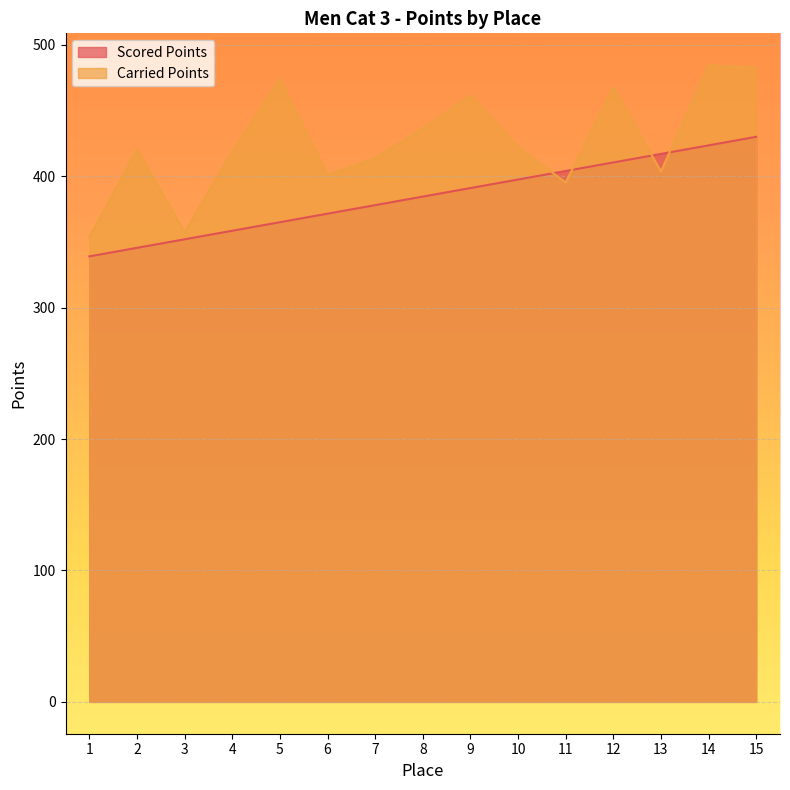

What is the lowest value of the Carried Points series?

353.7